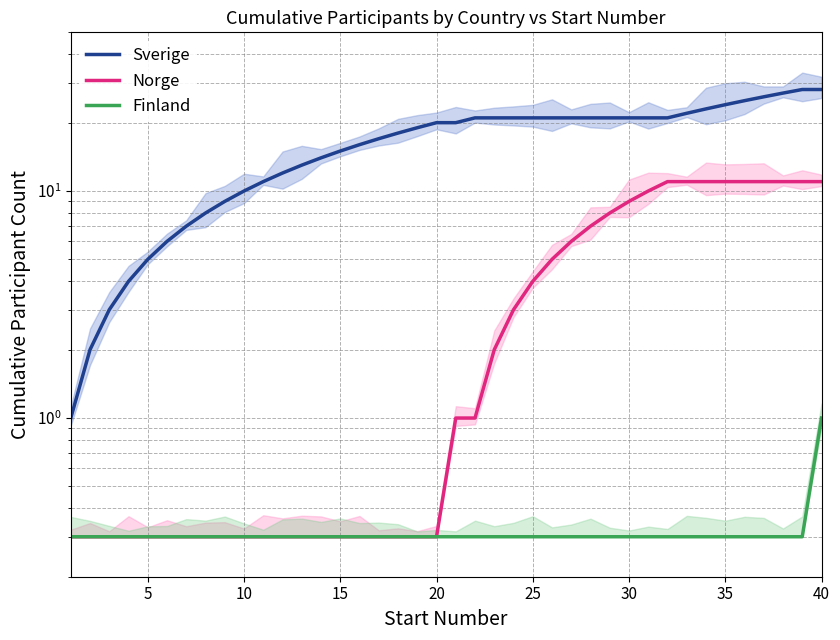

What is the difference between the highest and lowest values at 15?

14.7